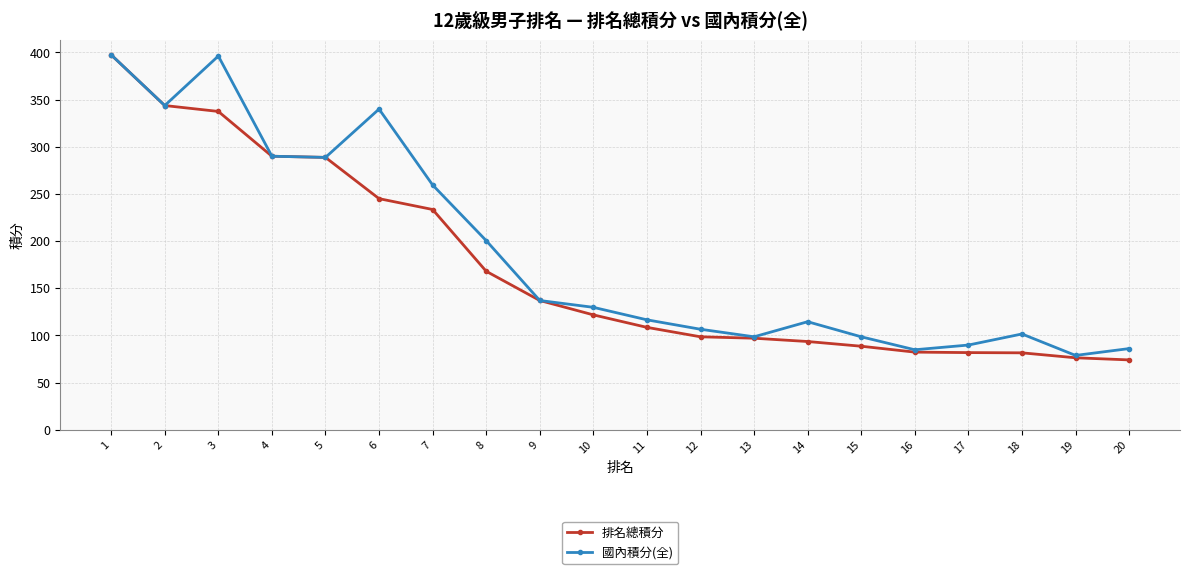

What is the smallest value displayed?

74.0